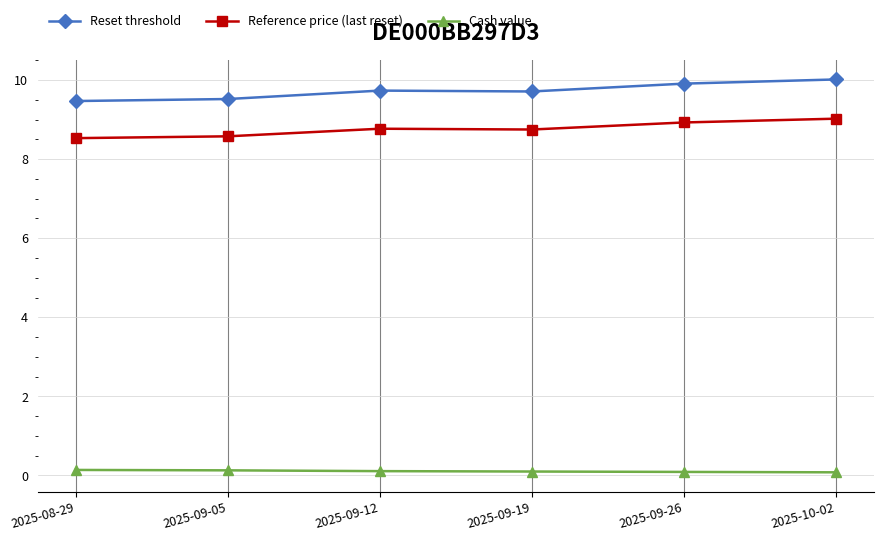

What are all the series names shown in the legend?

Reset threshold, Reference price (last reset), Cash value